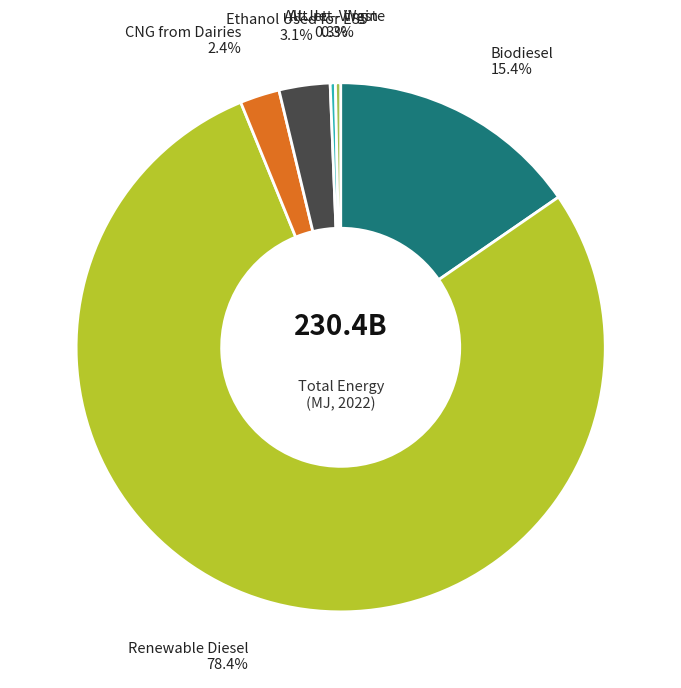

Does any single category account for the majority?

Yes